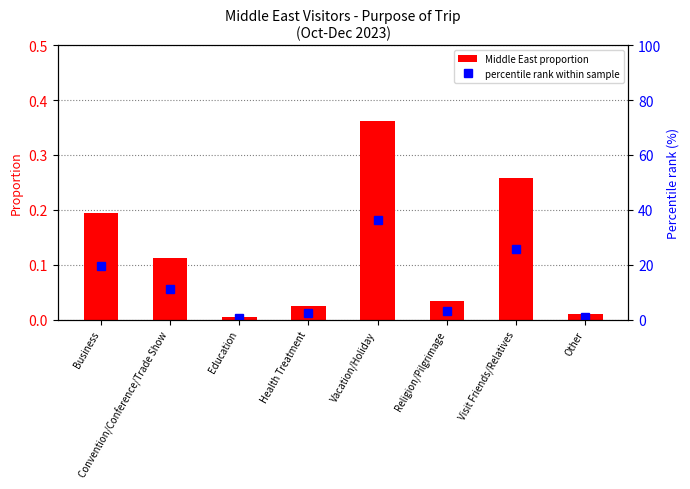

What is the difference between the percentile rank within sample values at Vacation/Holiday and Health Treatment?

33.8